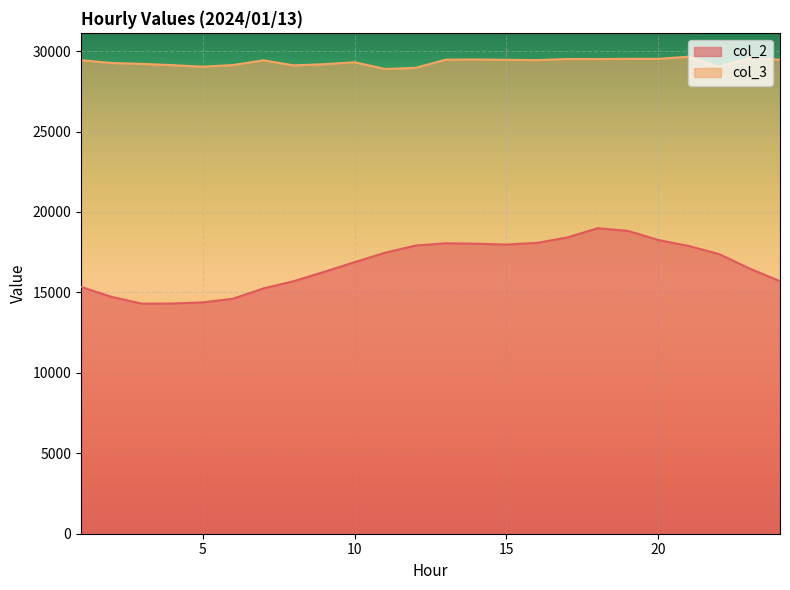

How many interior local valleys does the col_2 series have?

2